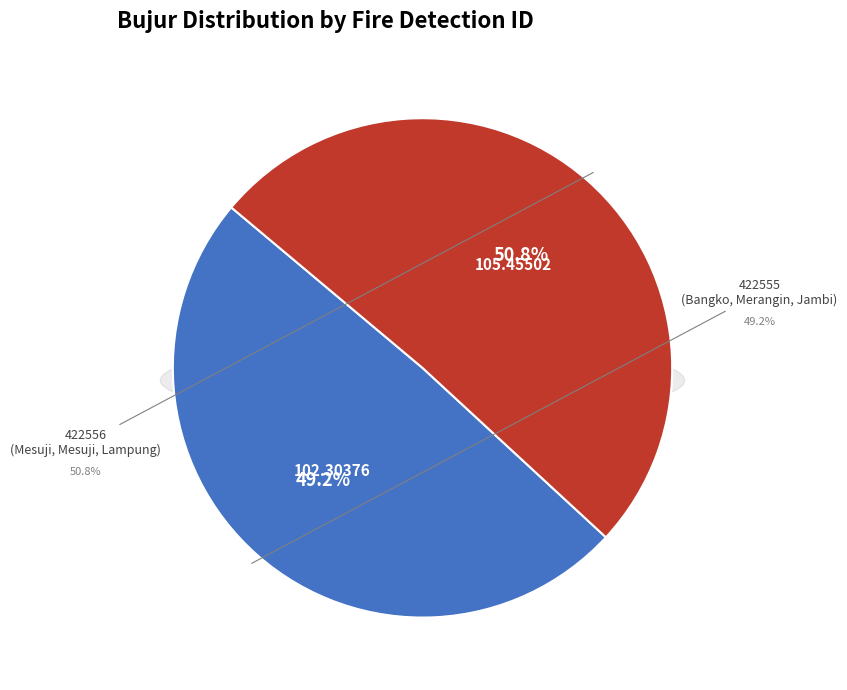

What is the change in value from 422555 to 422556?

+3.2